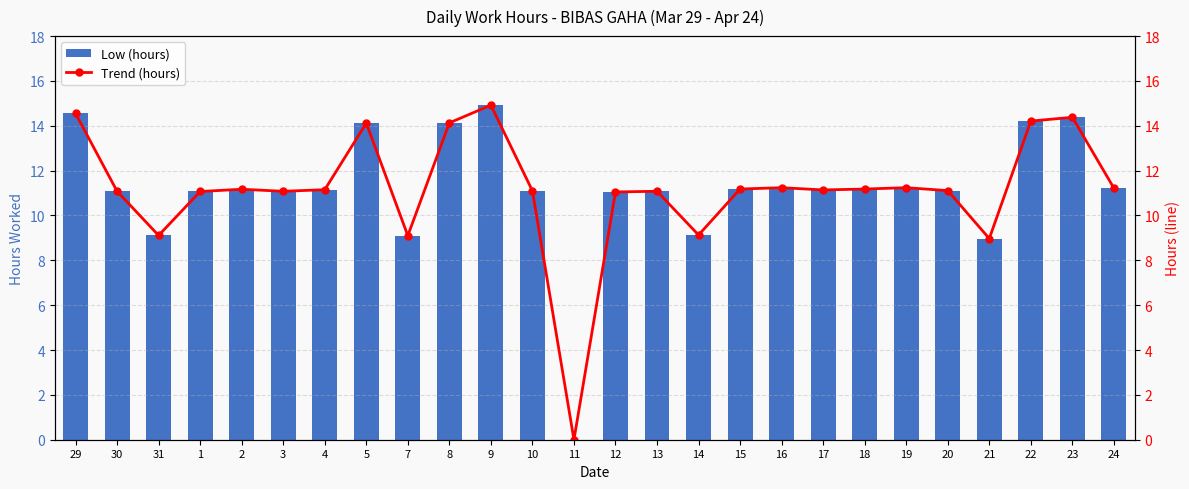

True or false: Low (hours) has a value of 14.9 at 21.

False